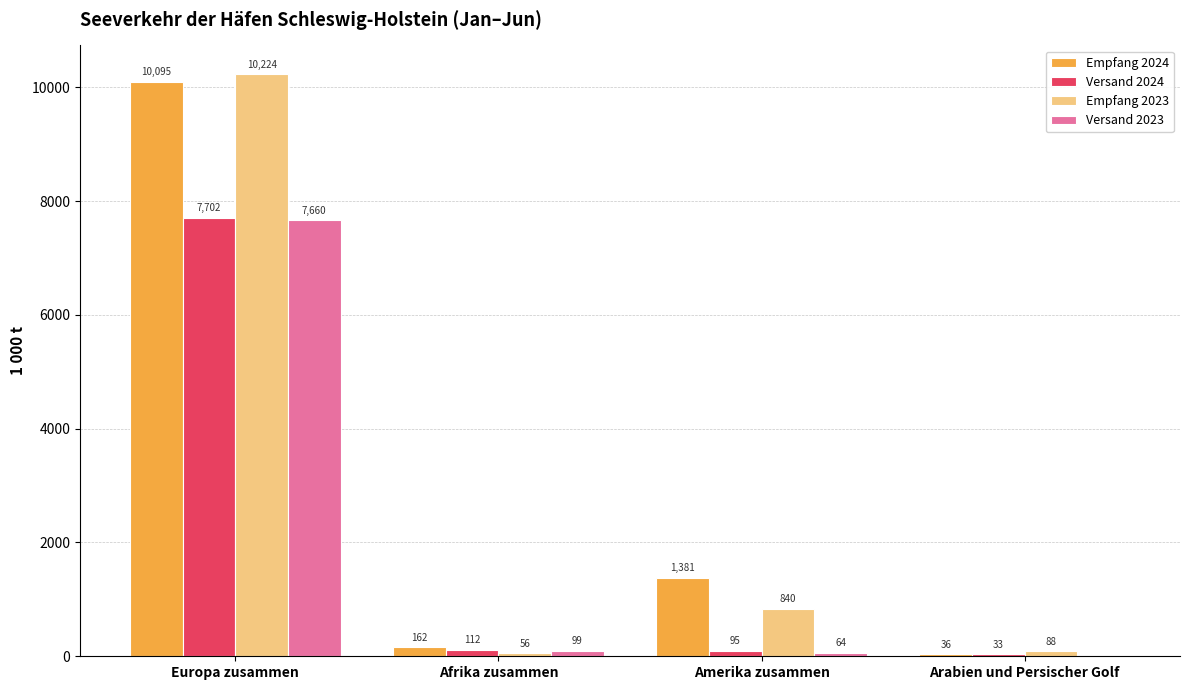

What is the highest value of the Empfang 2024 series?

10094.8